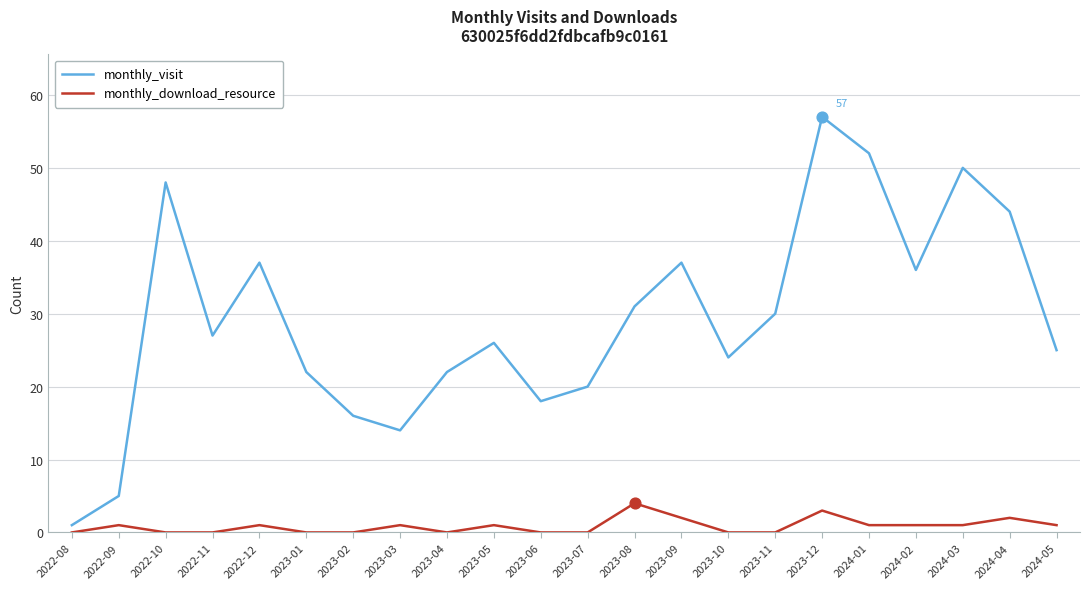

At which category is the sum across all series the highest?

2023-12